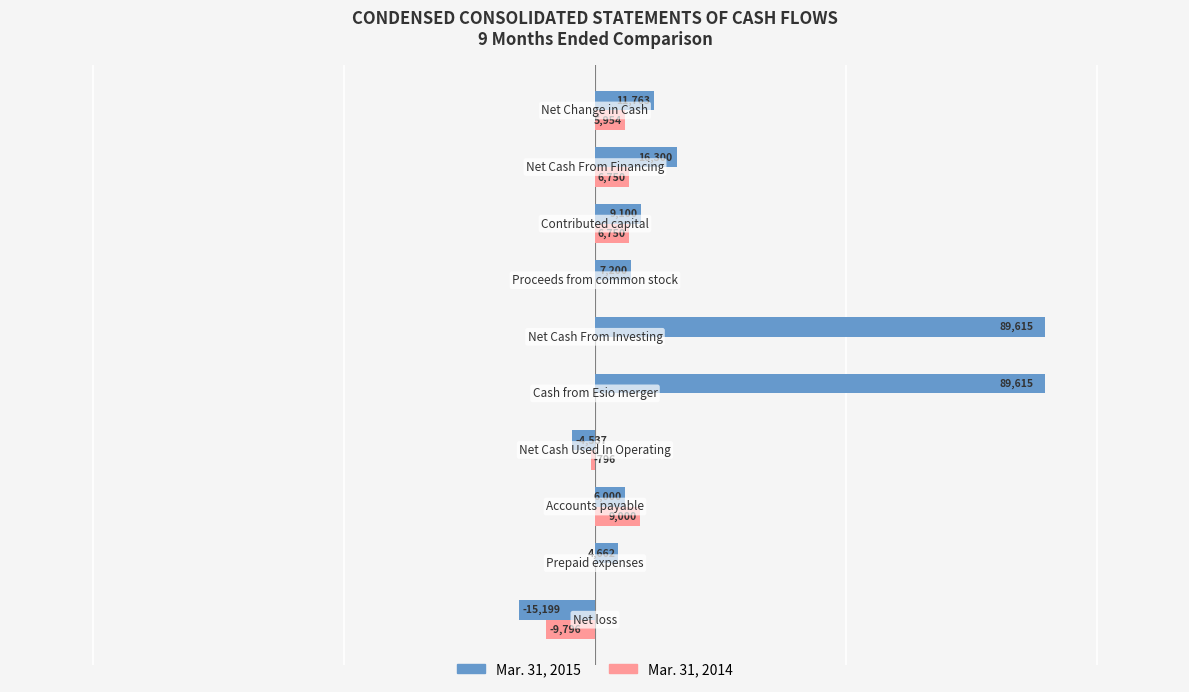

Which series has the largest total across all categories?

Mar. 31, 2015